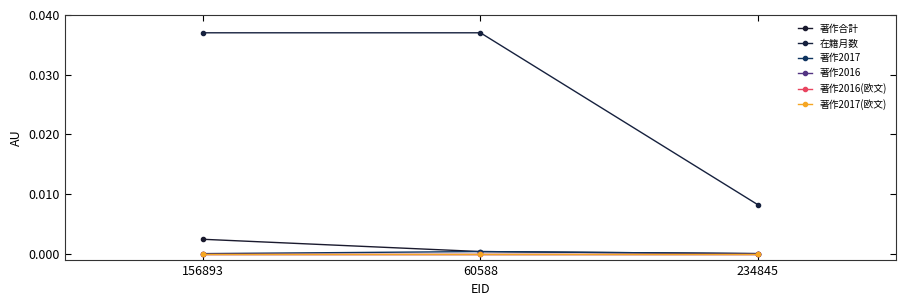

Is it true that 在籍月数 equals 0.0 at 156893?

True